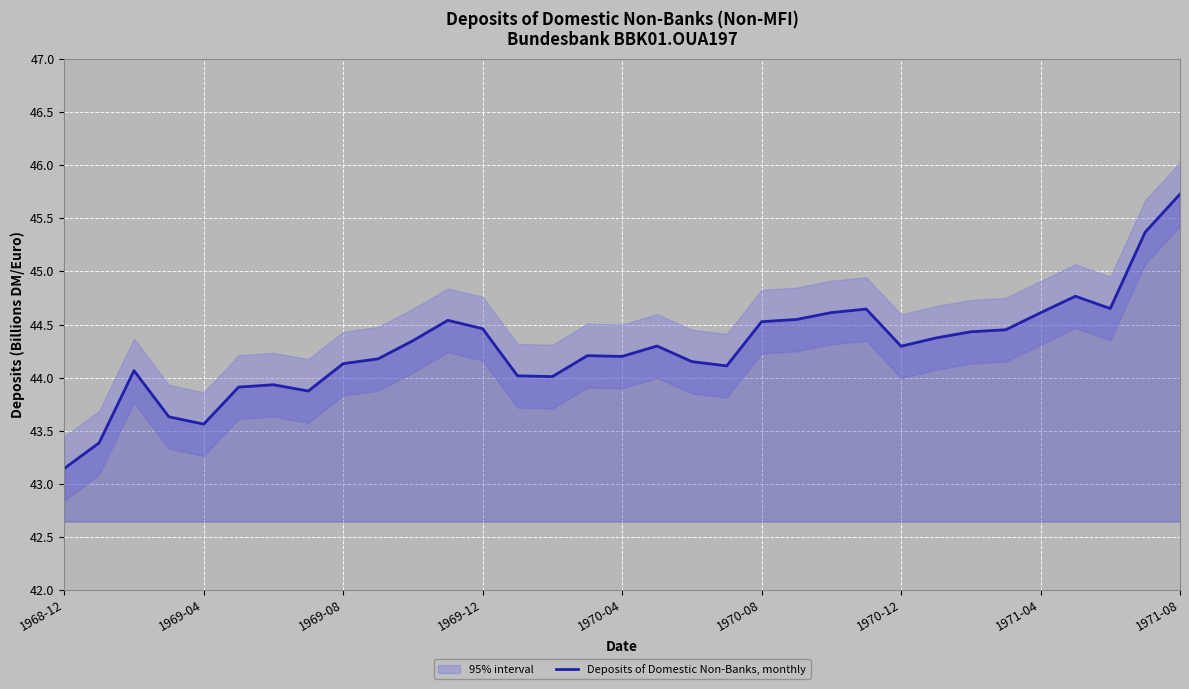

Is it true that Deposits of Domestic Non-Banks, monthly equals 16.3 at 1969-12?

False